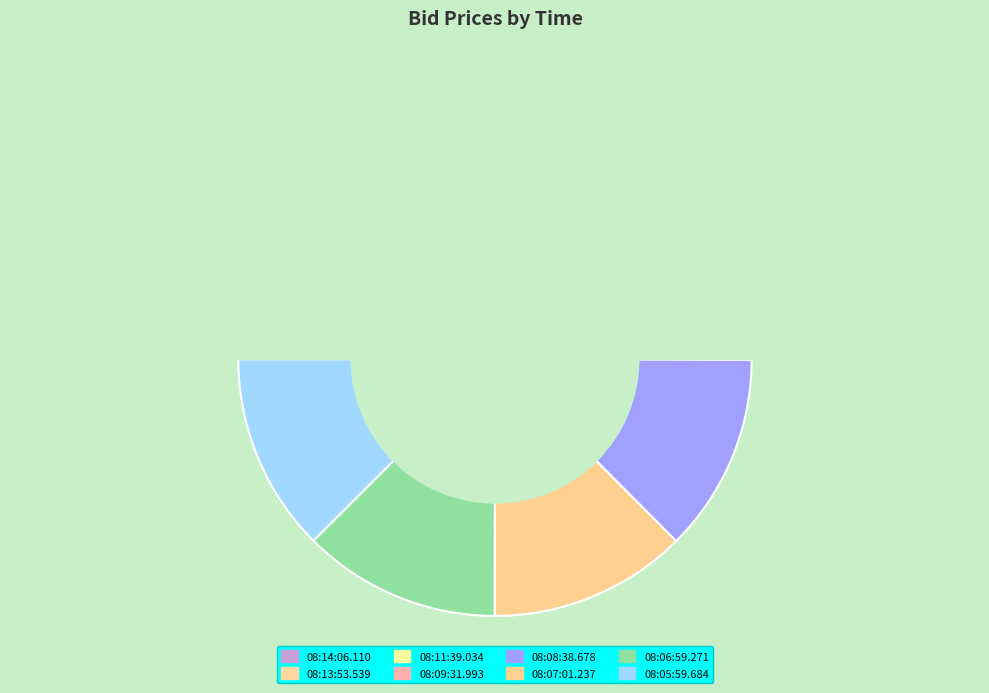

Do 08:13:53.539 and 08:08:38.678 together represent more than half of the pie?

No